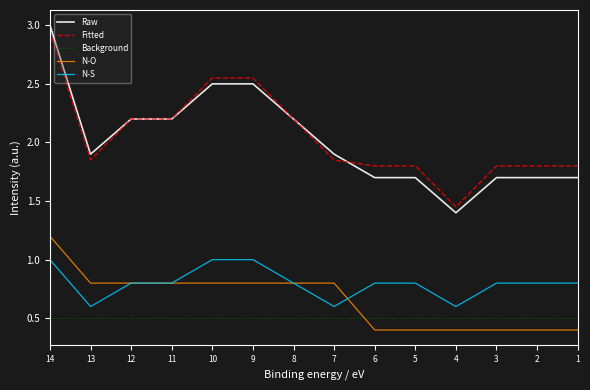

The value of N-O at 14 is 1.2. True or false?

True